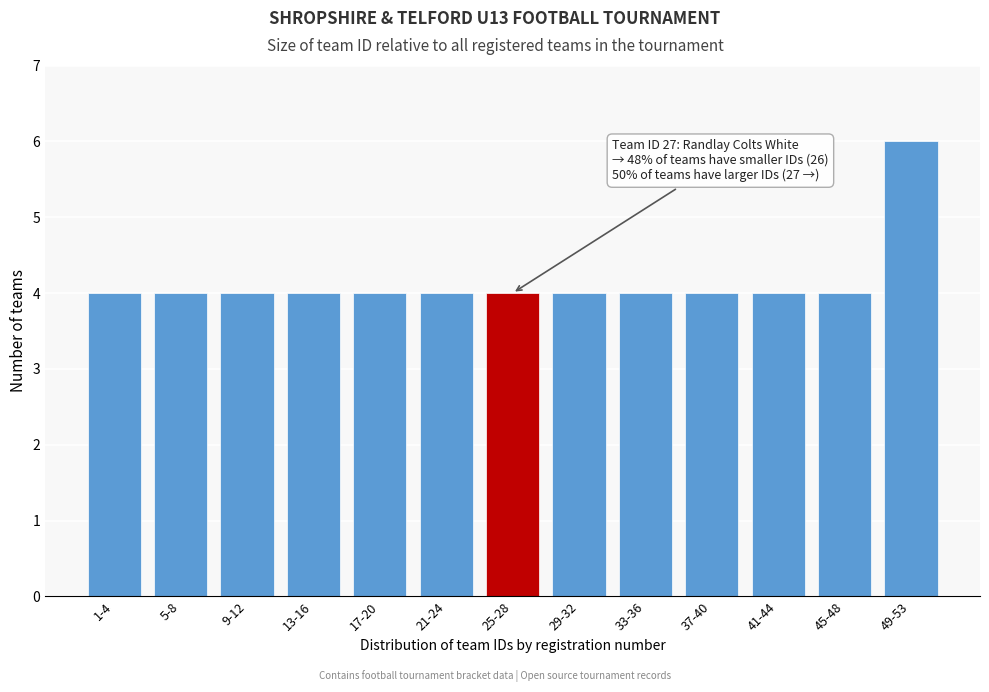

Reading left to right, what are all the values shown in this chart?

4	4	4	4	4	4	4	4	4	4	4	4	6